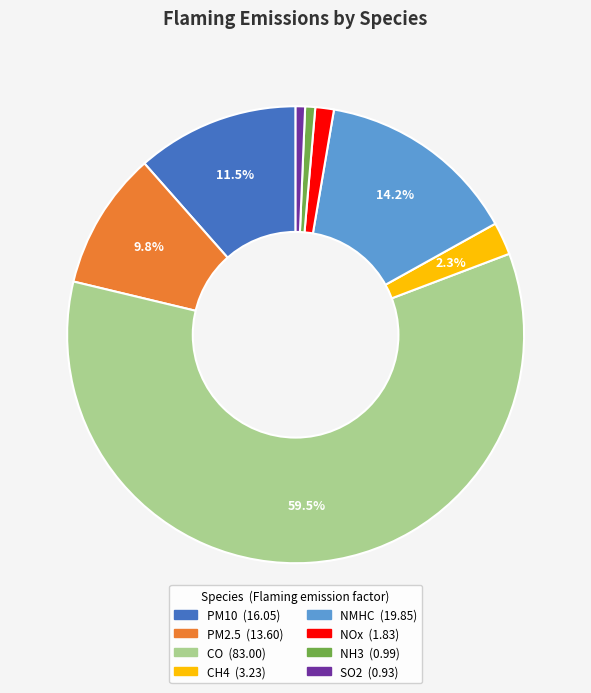

What portion of the pie excludes CH4?

97.7%